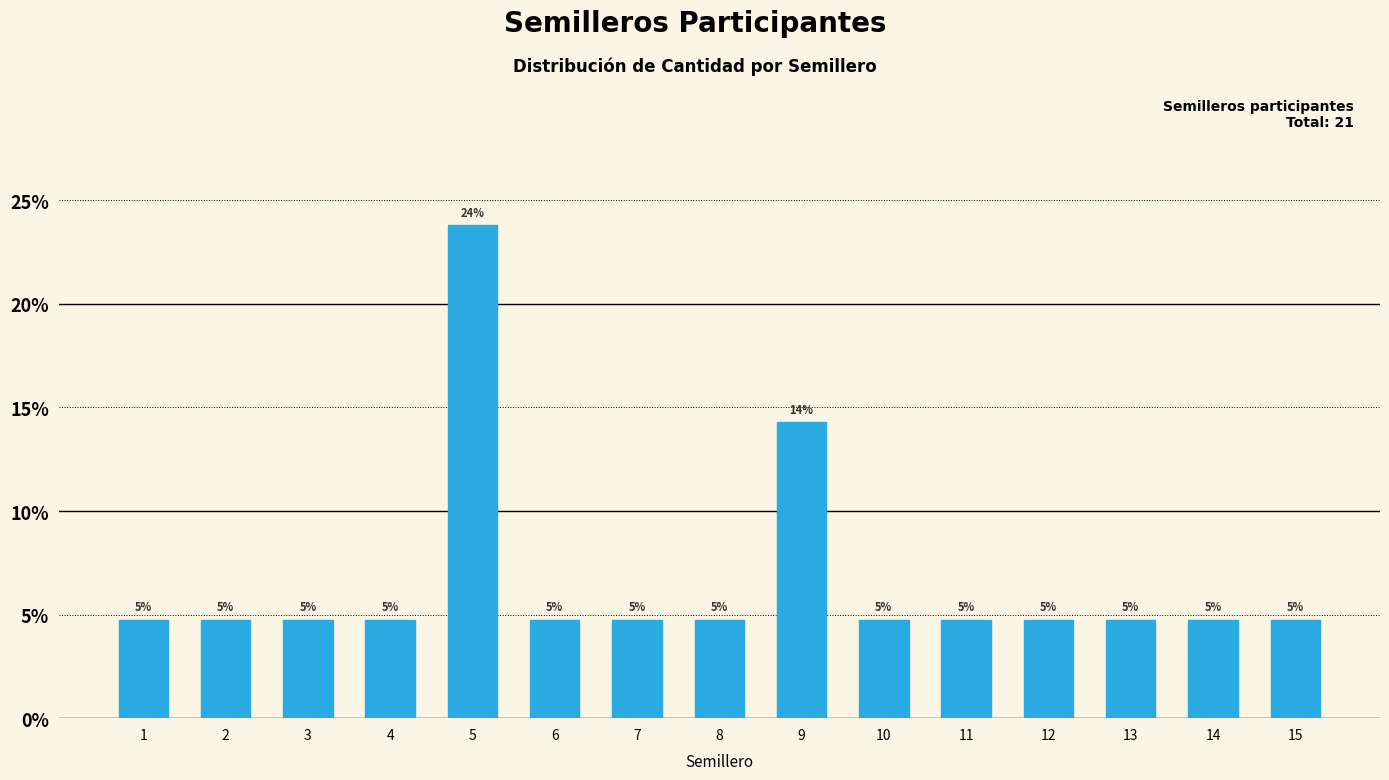

Does the chart contain any negative values?

No